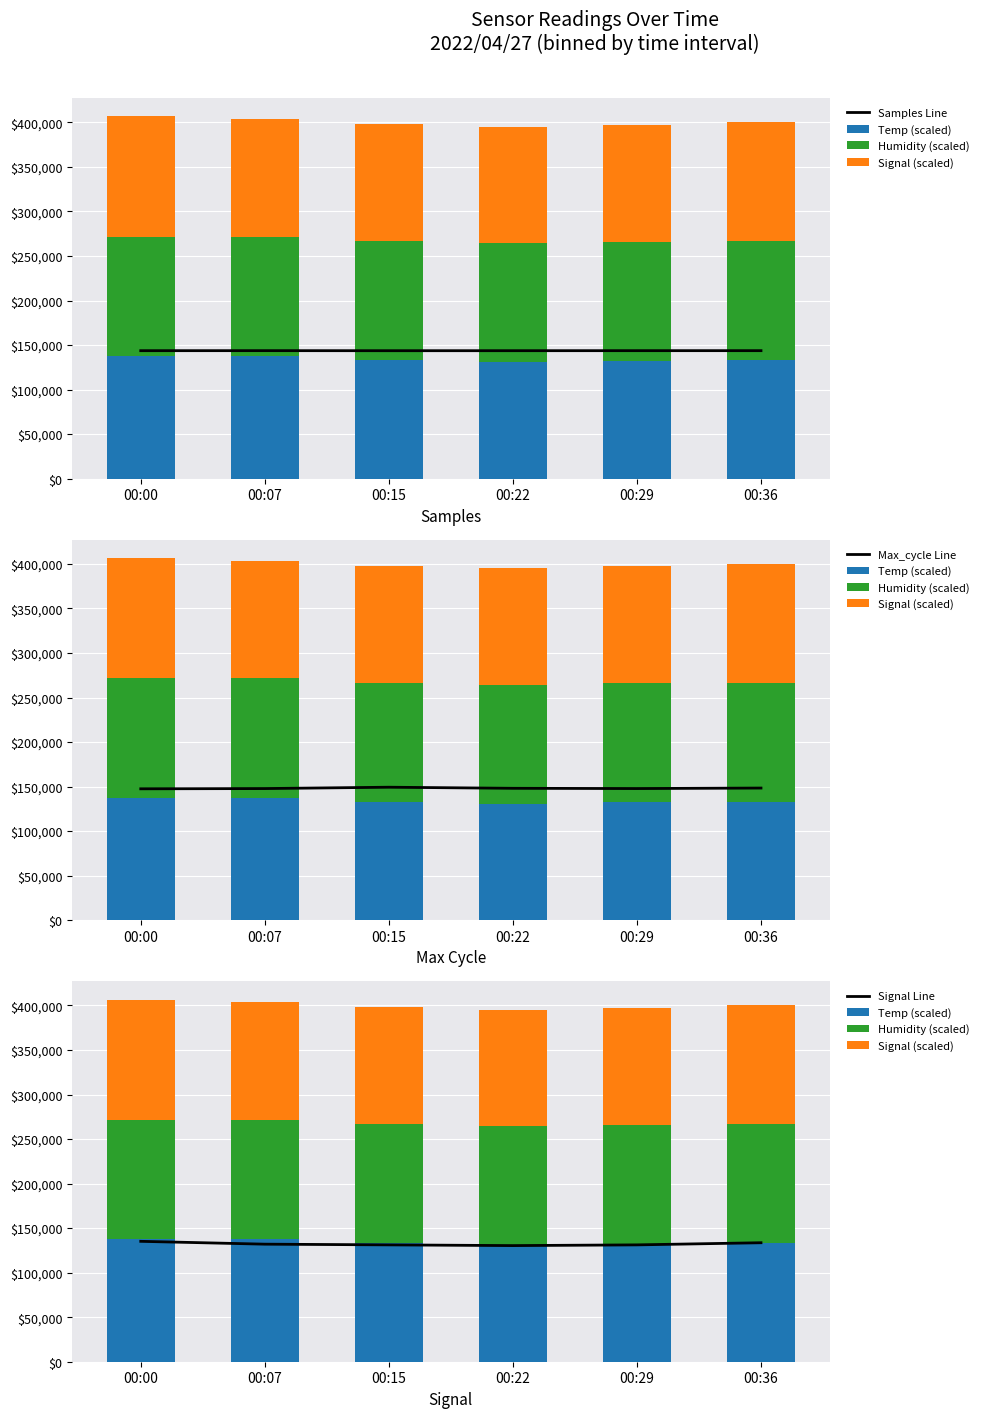

Between 00:15 and 00:36, which is larger?

00:36